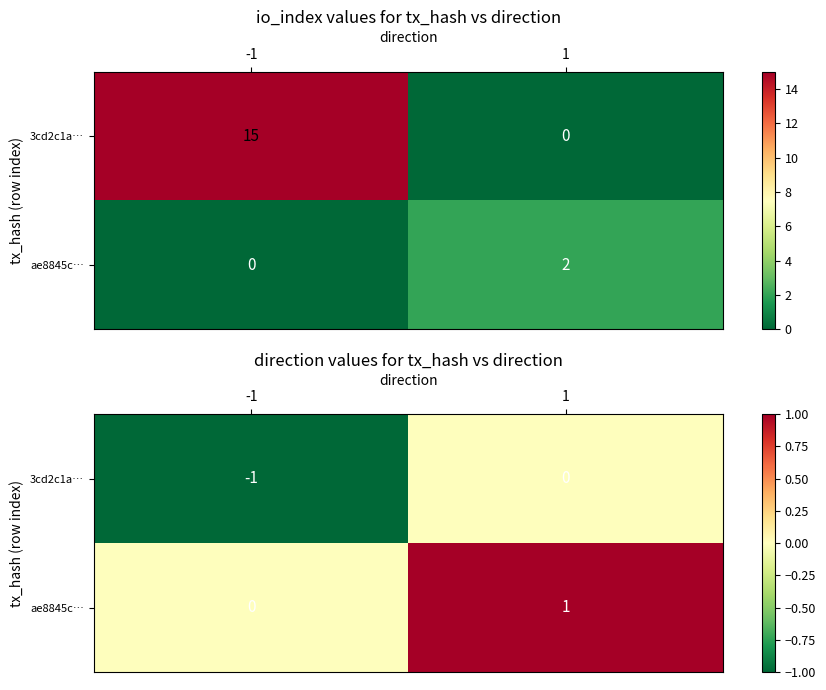

At how many categories does at least one series exceed 0?

1